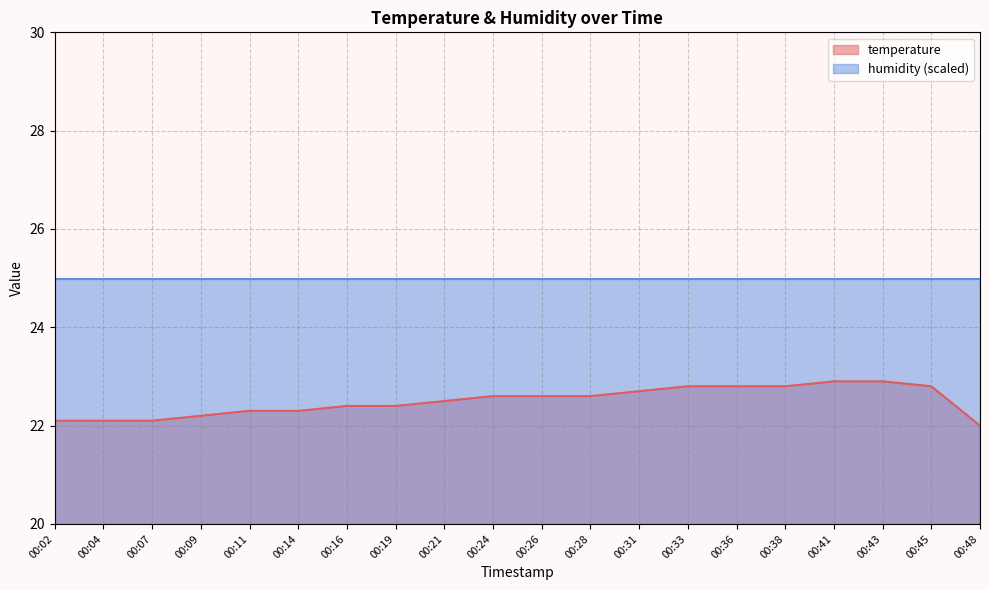

List the labels in order of value, largest first.

00:41, 00:43, 00:33, 00:36, 00:38, 00:45, 00:31, 00:24, 00:26, 00:28, 00:21, 00:16, 00:19, 00:11, 00:14, 00:09, 00:02, 00:04, 00:07, 00:48